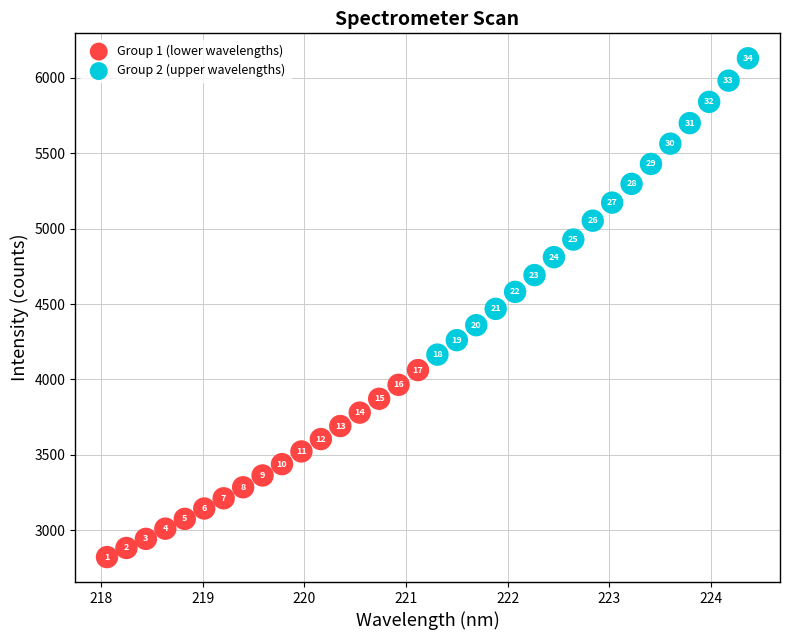

Which series has the widest spread of Y values?

Group 2 (upper wavelengths)